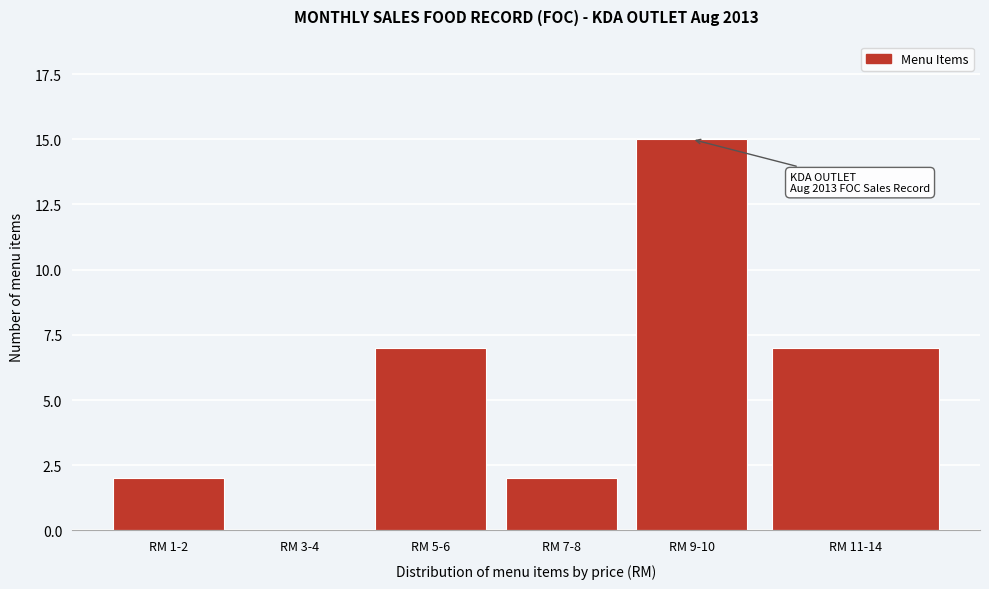

Reading left to right, extract all data points from this chart.

RM 1-2=2	RM 3-4=0	RM 5-6=7	RM 7-8=2	RM 9-10=15	RM 11-14=7